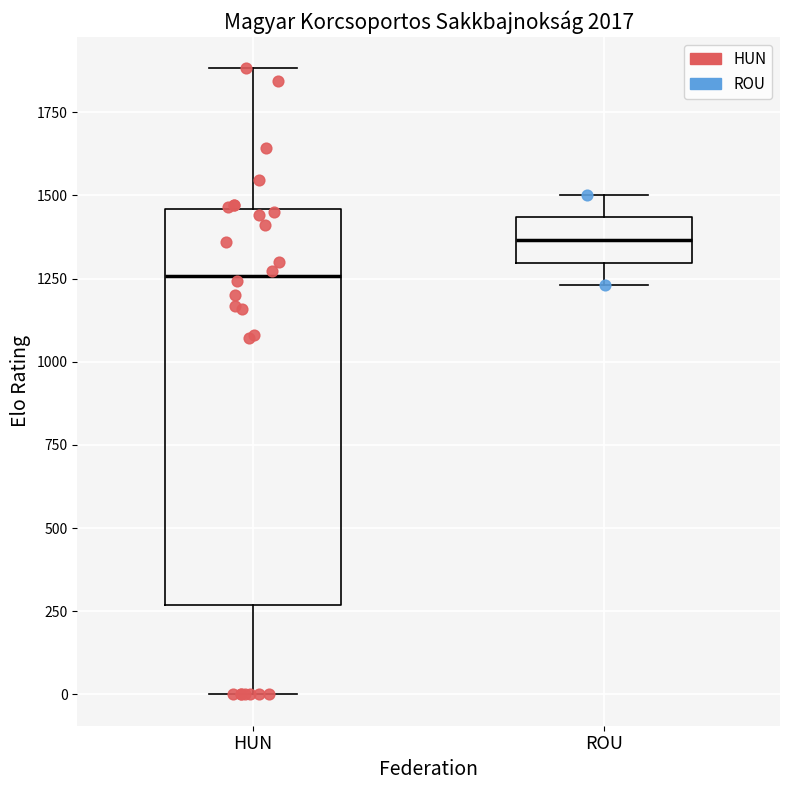

Which box is the tallest, from its lower edge to its upper edge?

HUN